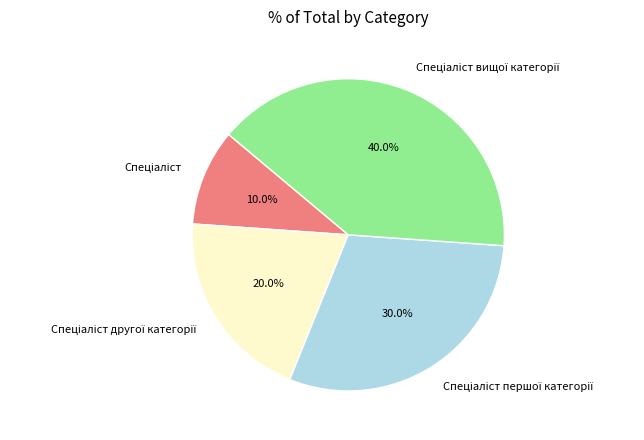

Count the number of slices in the pie.

4